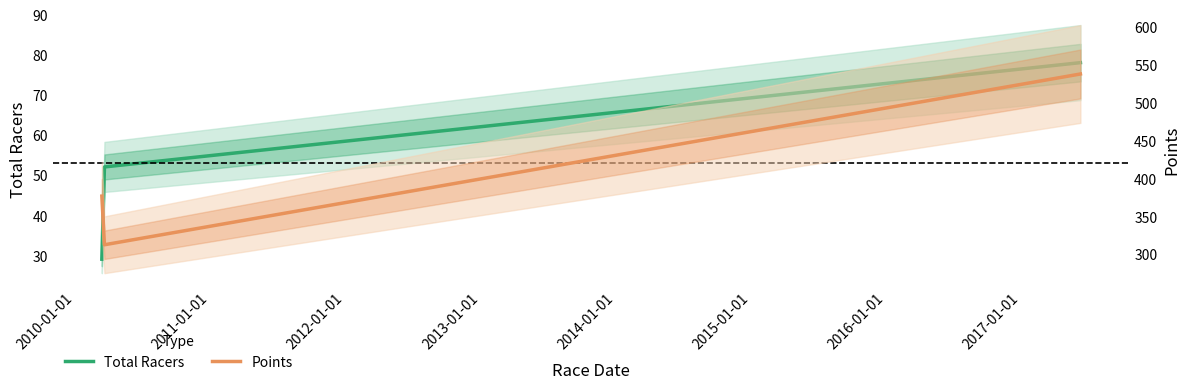

Which series has the largest range (max minus min)?

Points